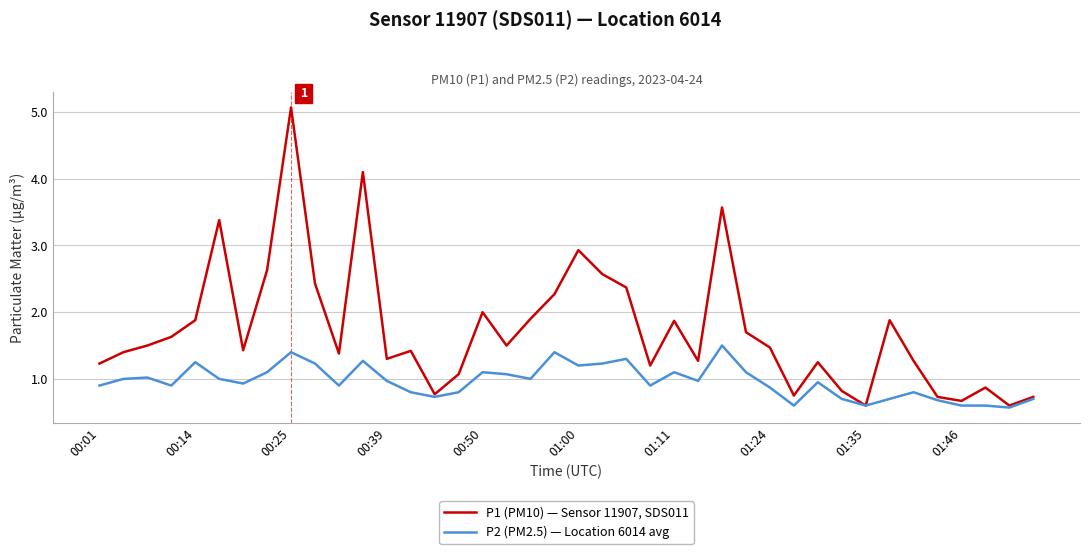

What is the minimum value shown in the chart?

0.6